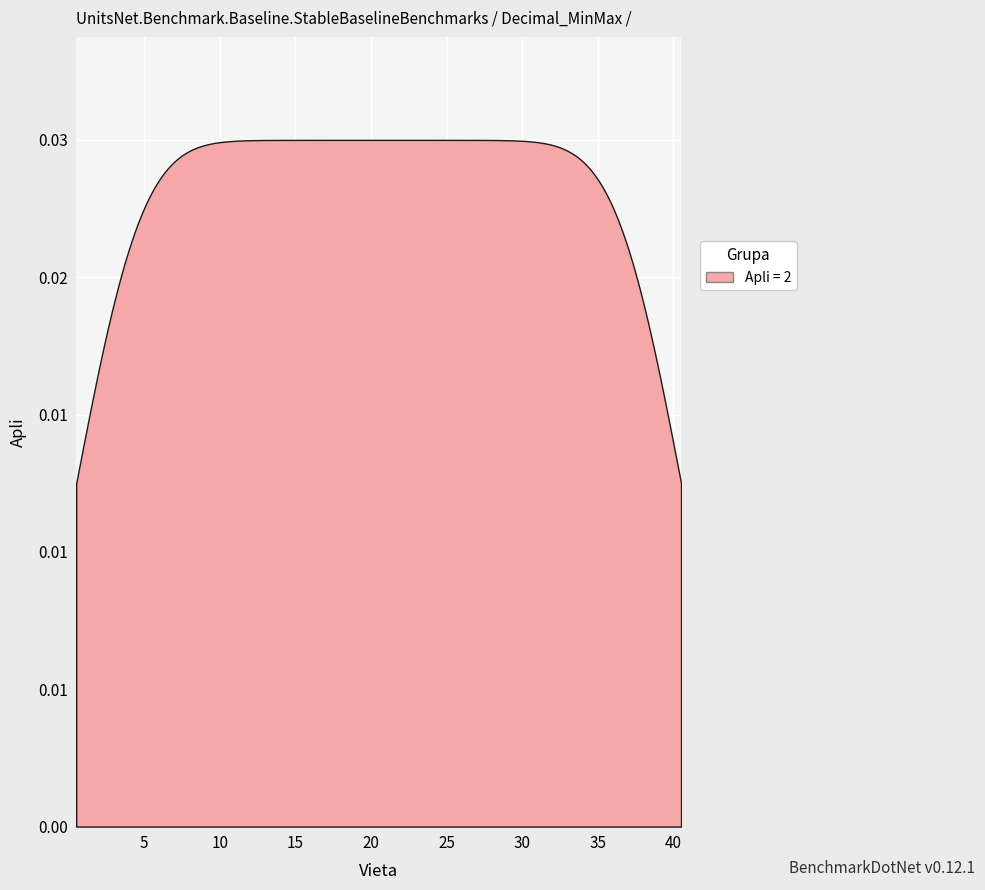

True or false: Vieta and Apli intersect in this chart.

False